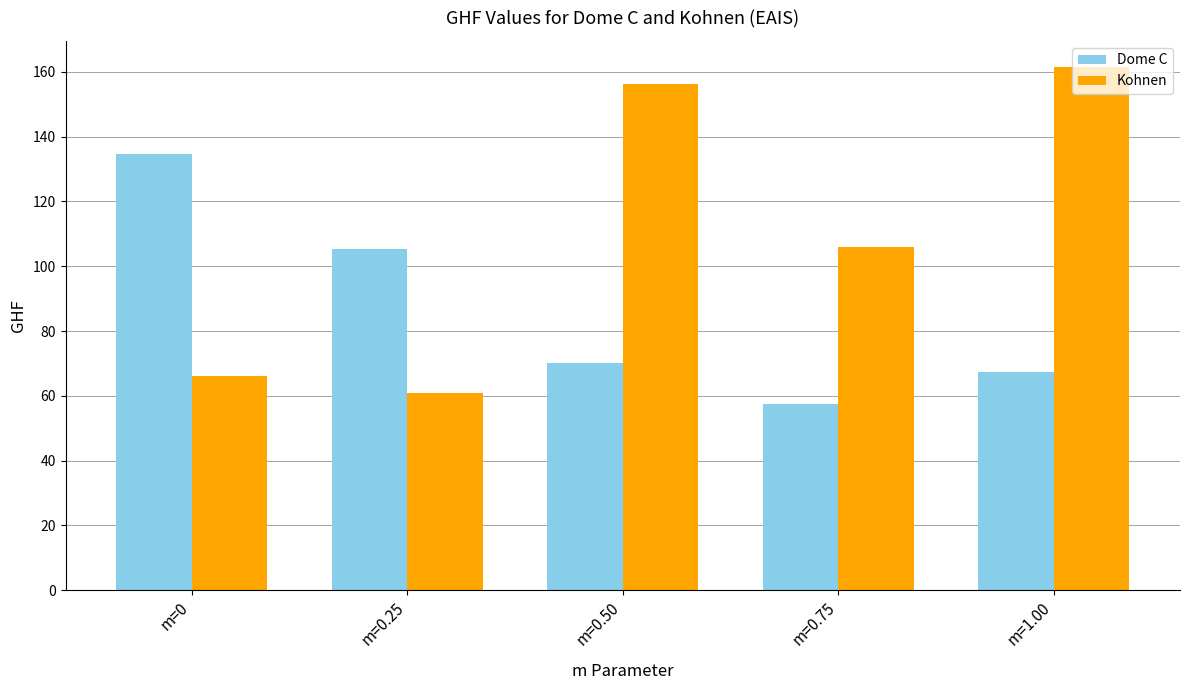

What is the average value of the Kohnen series?

110.2